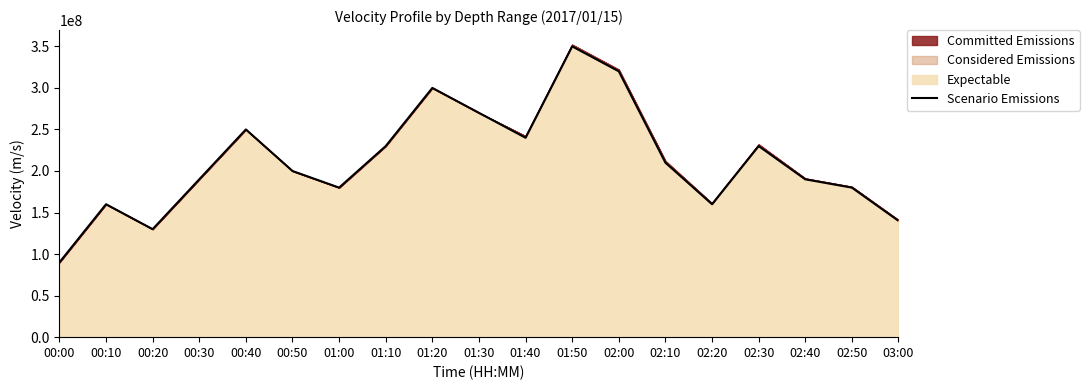

Does the chart display data point markers on the line(s)?

No